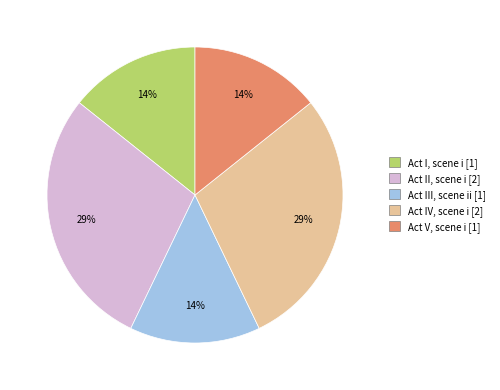

Count the number of slices in the pie.

5